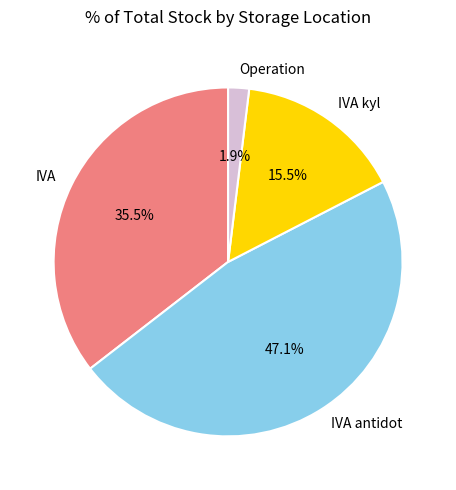

Does any single category account for the majority?

No